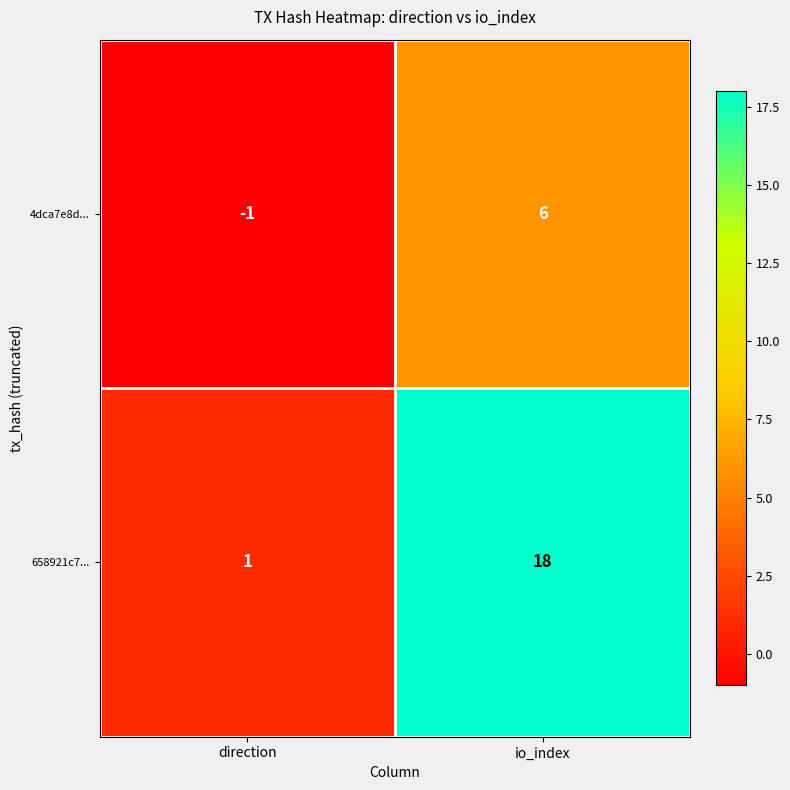

What is the difference between the maximum and minimum values in the 658921c7... series?

17